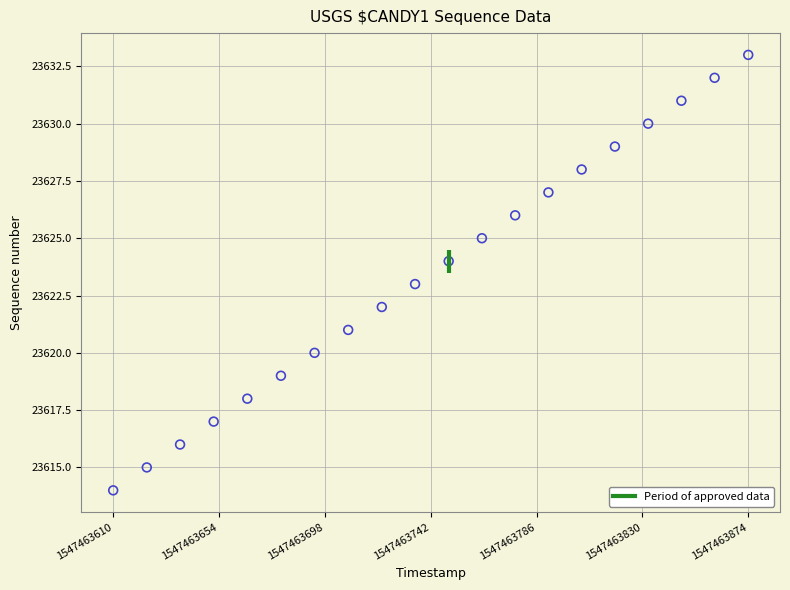

What is the range of Y values (max minus min)?

19